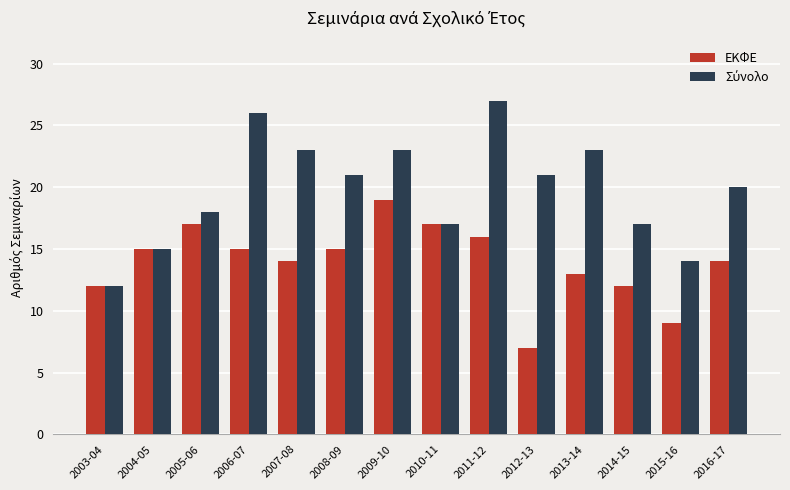

What value does the ΕΚΦΕ series have at 2007-08, to the nearest 5?

15